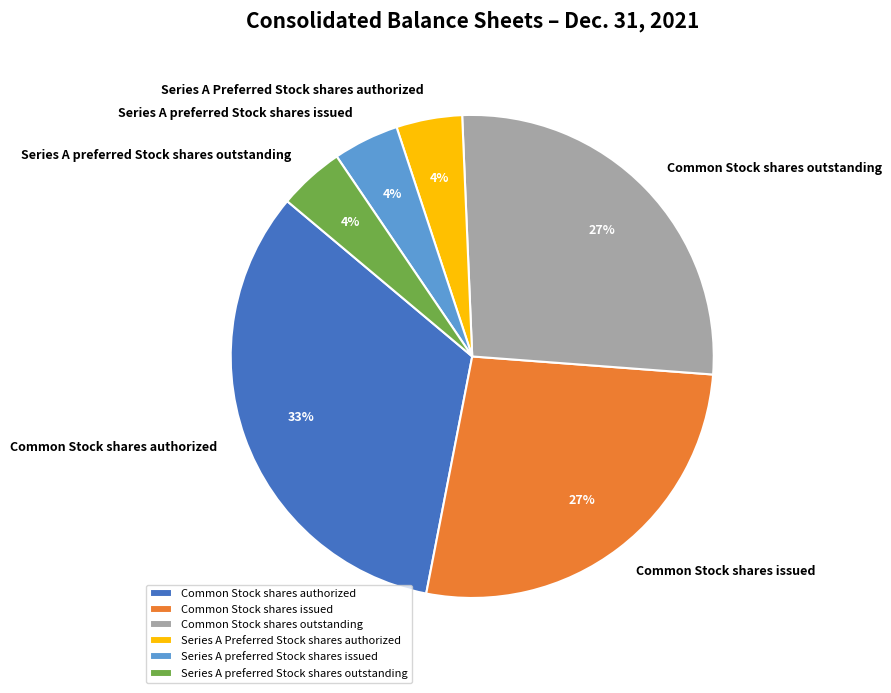

Does Series A preferred Stock shares outstanding account for over 50% of the chart?

No